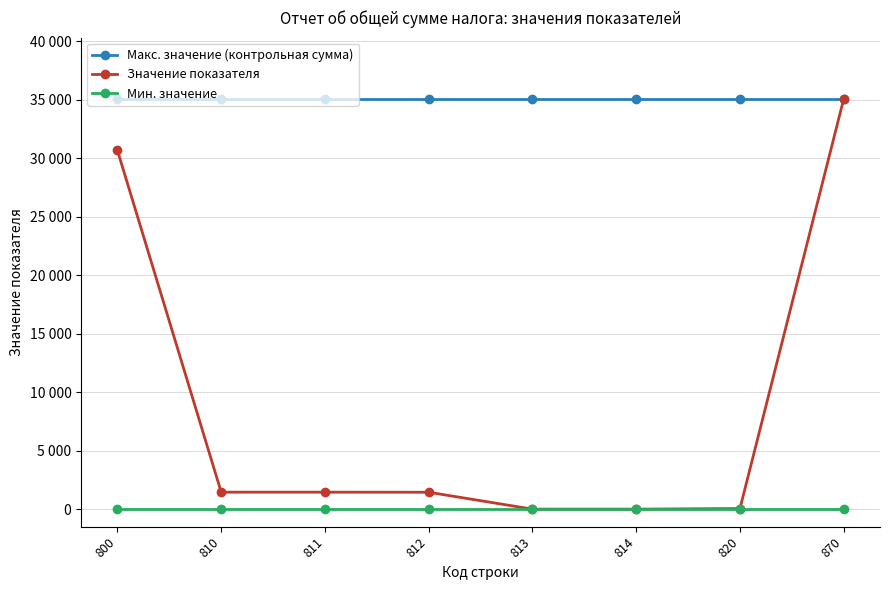

What is the lowest value of the Макс. значение (контрольная сумма) series?

35055